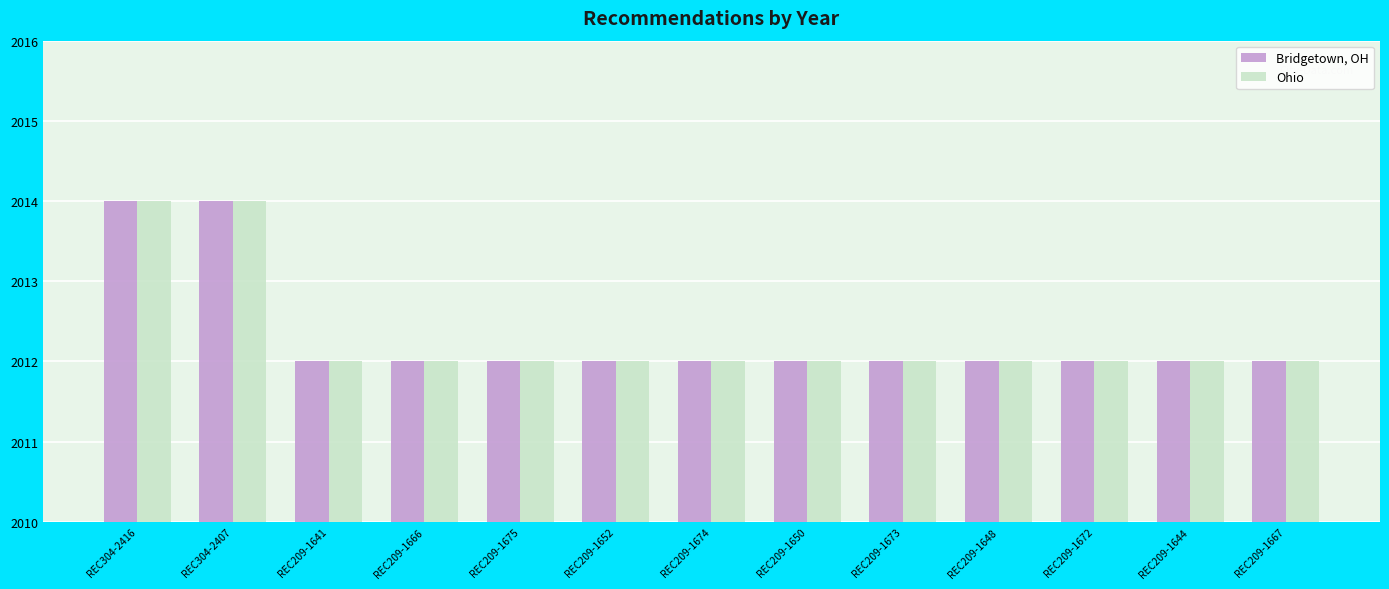

How many Ohio values are between 2012 and 2013?

11